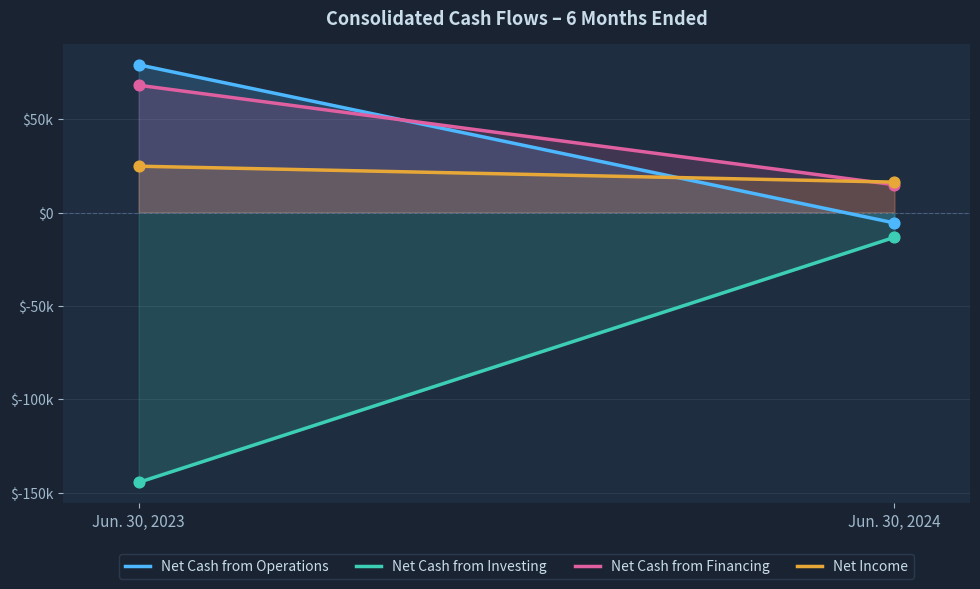

At which category is the sum across all series the highest?

Jun. 30, 2023